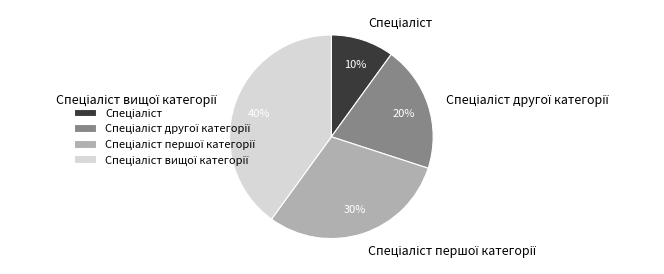

To the nearest percent, what is the average slice percentage?

25%